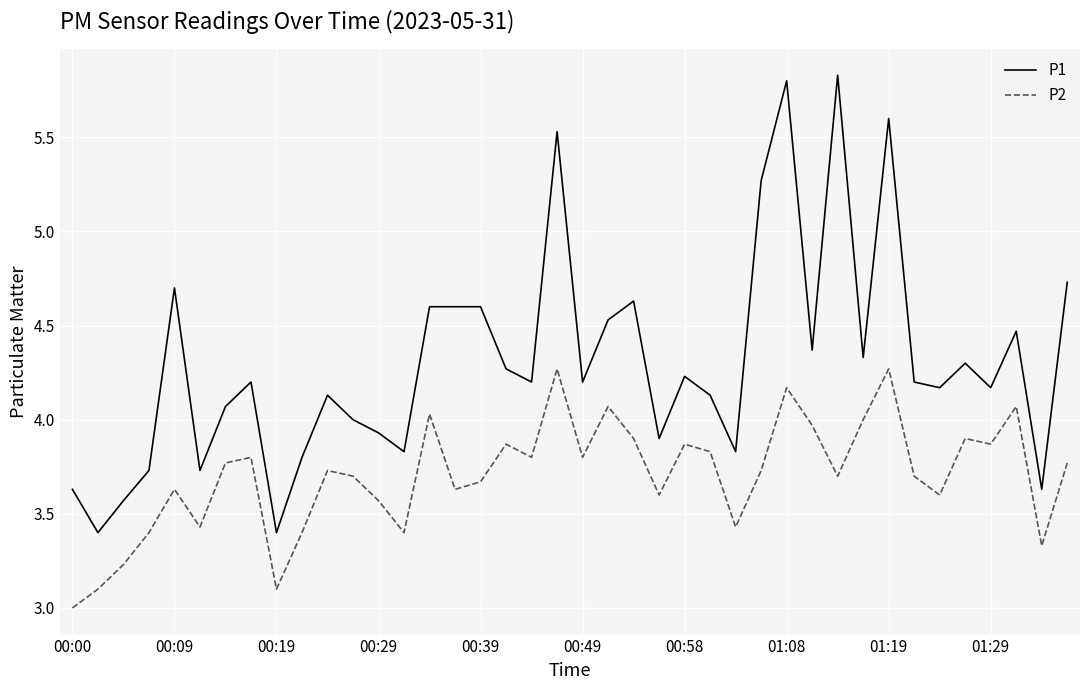

Rank the series by their average value, from highest to lowest.

P1, P2